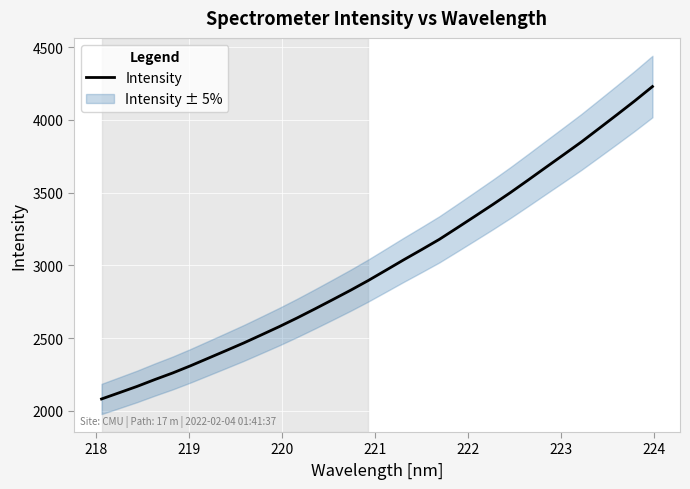

What is the minimum value shown in the chart?

2080.9